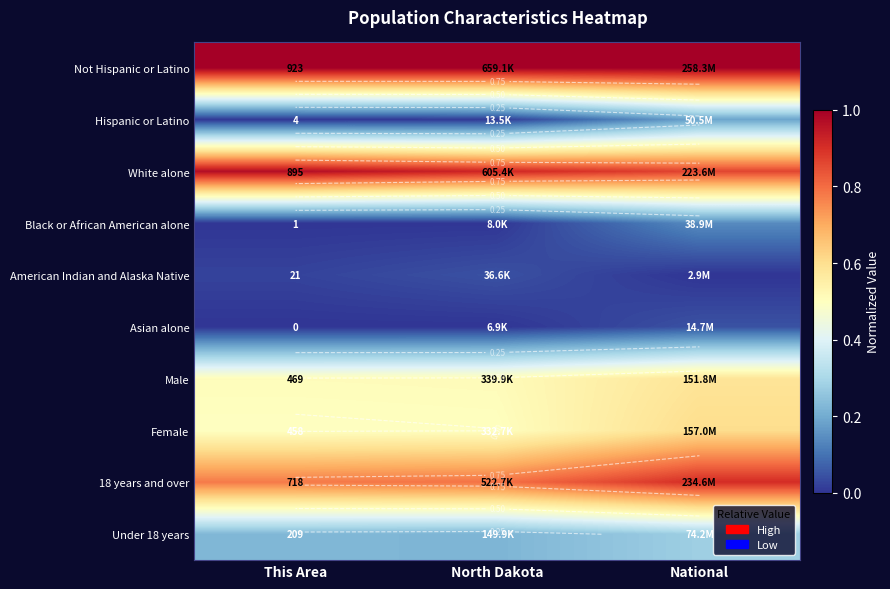

Is it true that 18 years and over equals 0.5 at This Area?

False